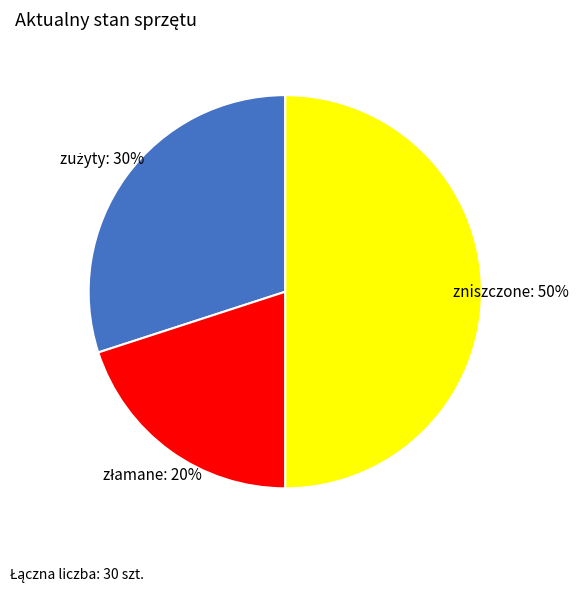

How many slices are in this pie chart?

3